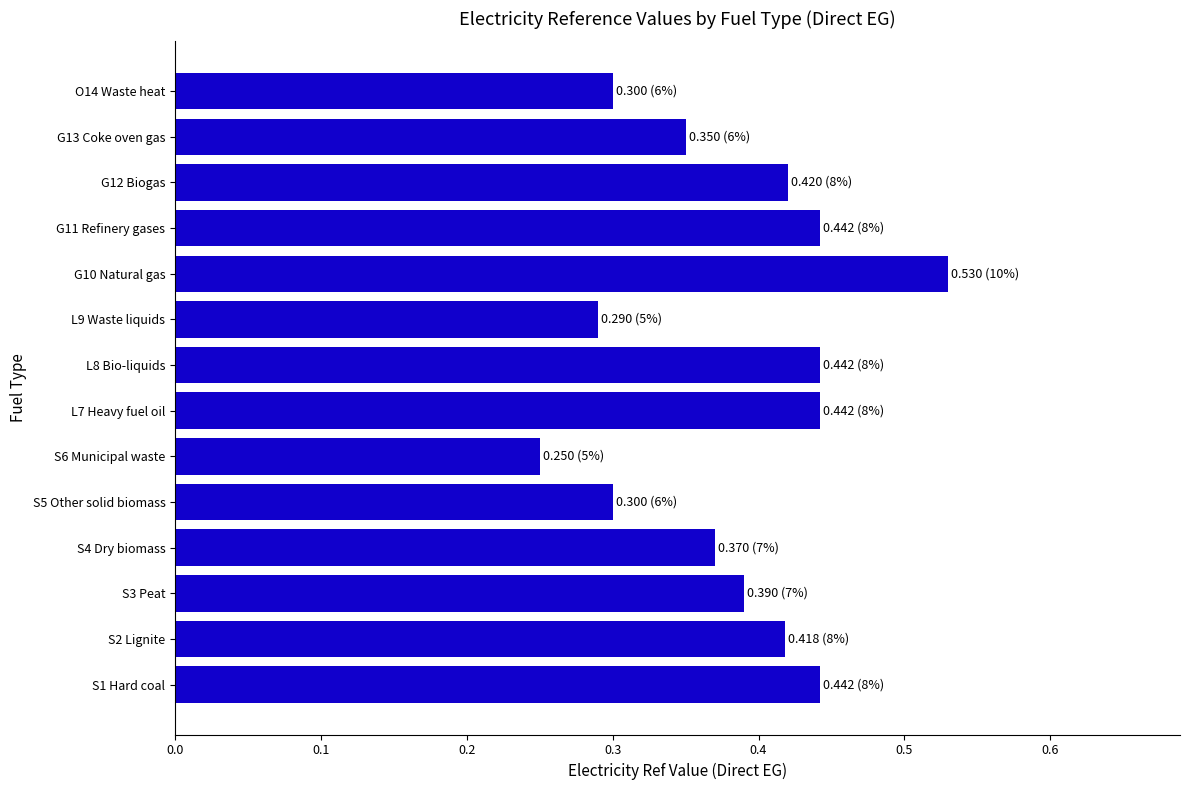

Are the bars horizontal?

Yes